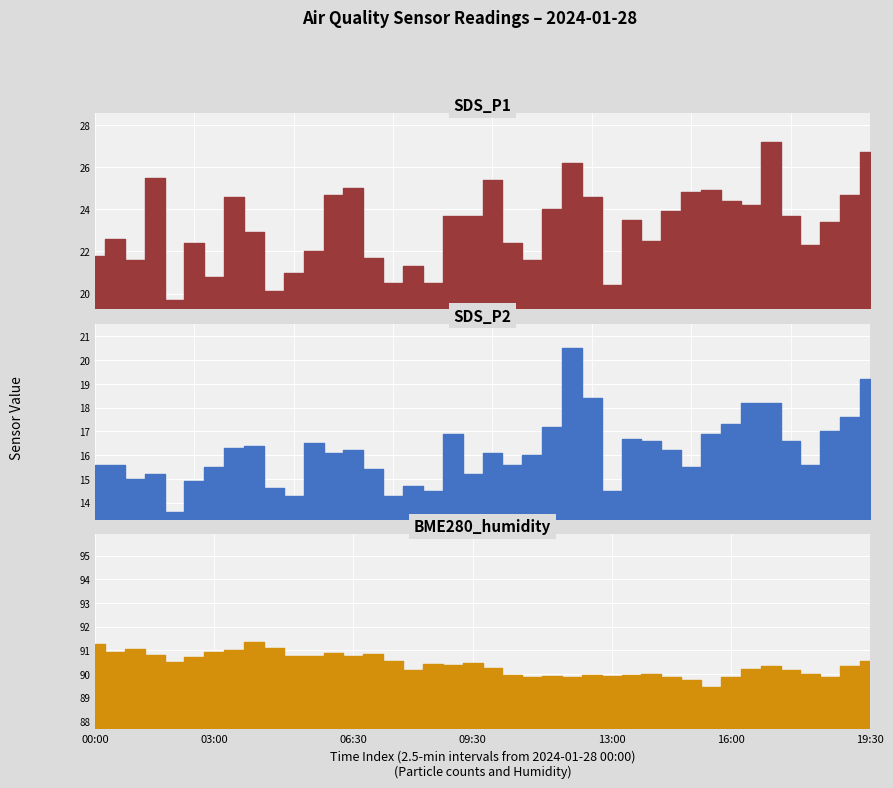

At which label does BME280_humidity first exceed 90?

00:00